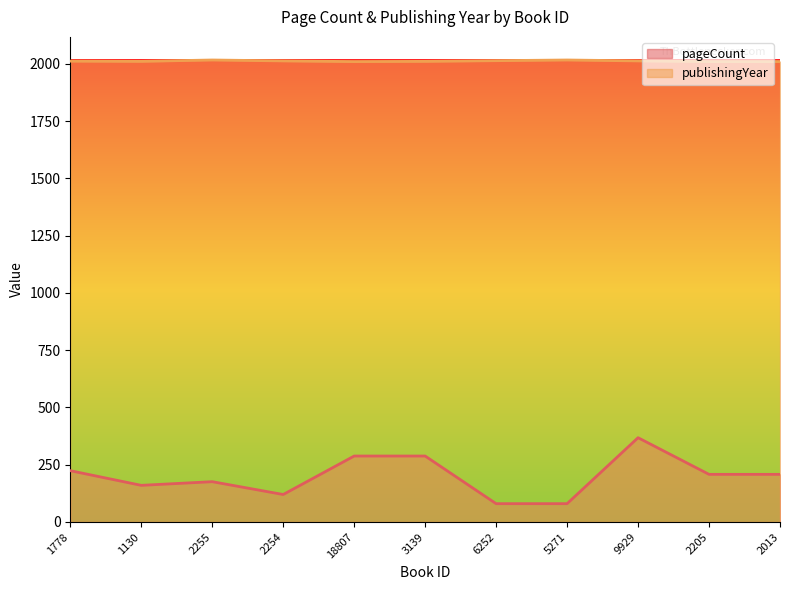

True or false: publishingYear and pageCount intersect in this chart.

False